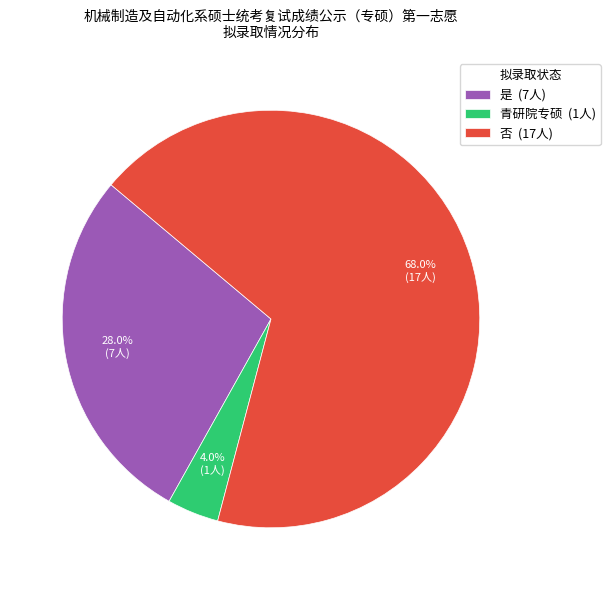

Combined, do 青研院专硕 and 是 account for over 50%?

No